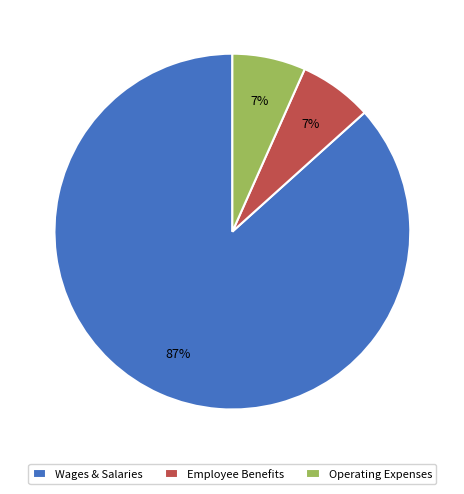

Is the sum of Wages & Salaries and Operating Expenses greater than half?

Yes